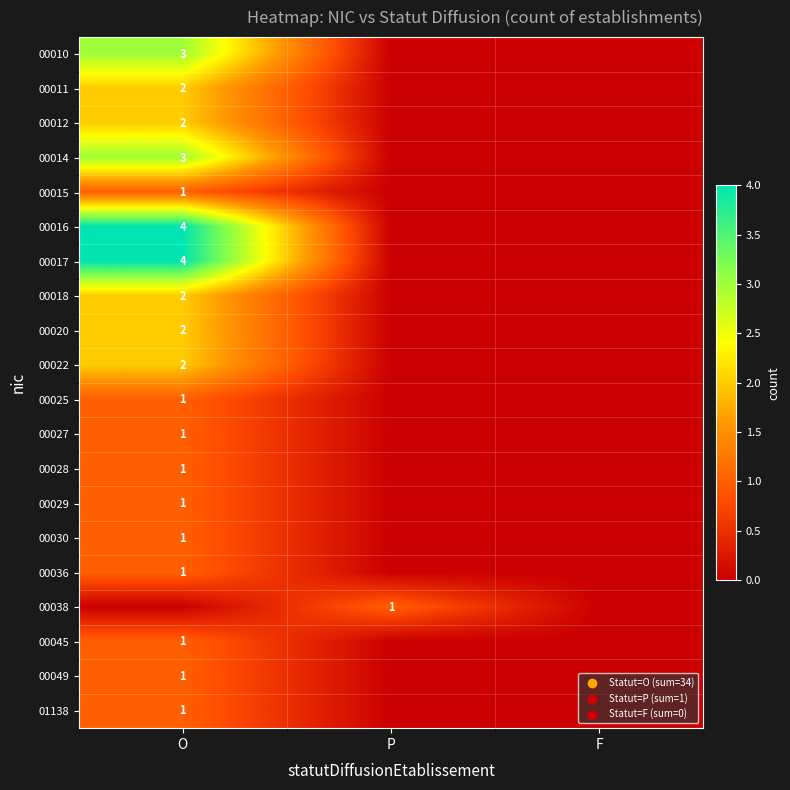

What is the difference between the highest and lowest values at O?

4